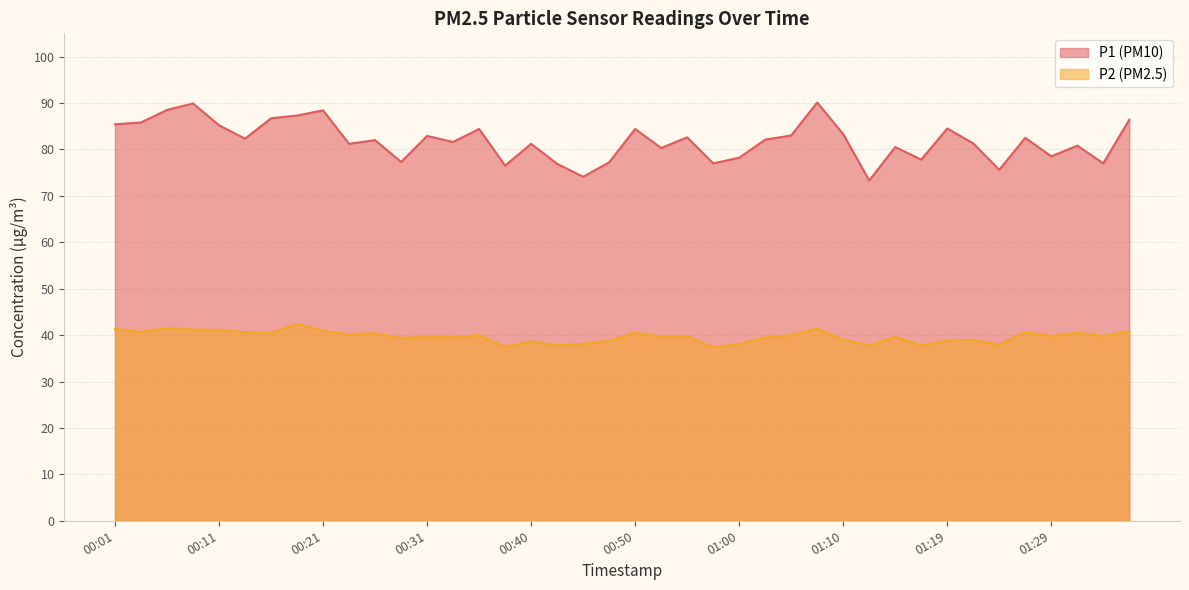

At which category is the sum across all series the highest?

01:07